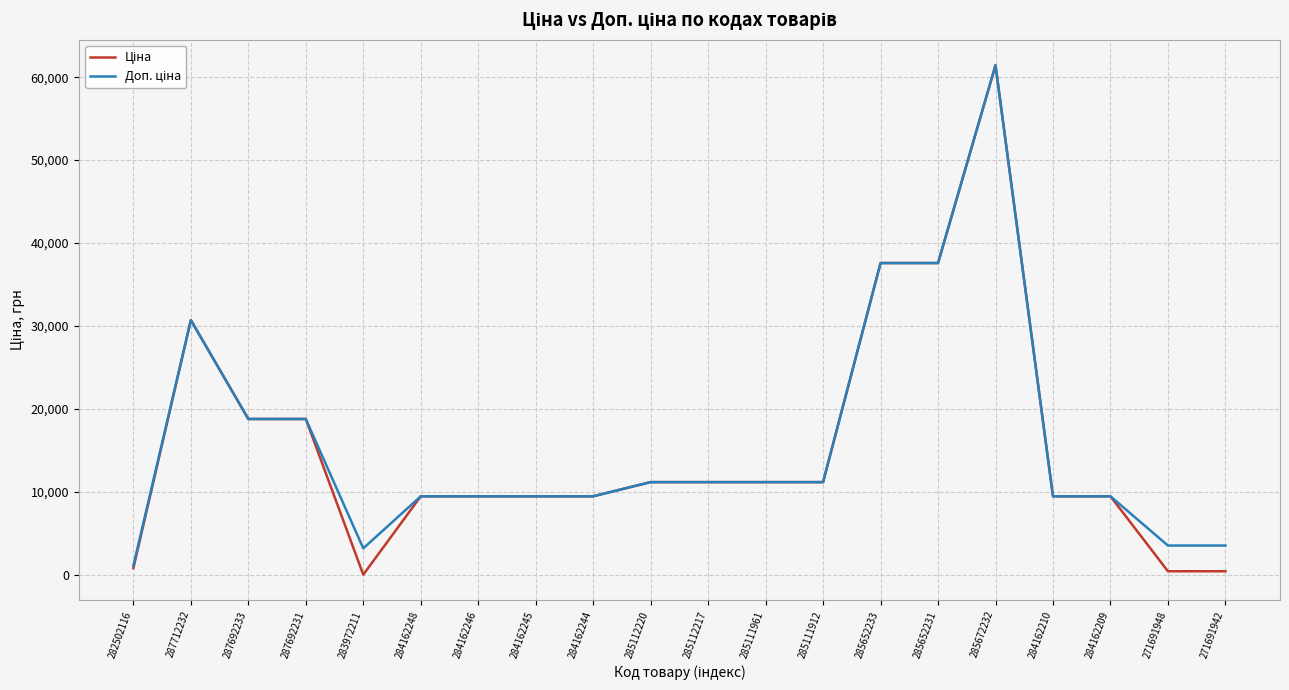

What is the maximum value shown in the chart?

61434.3